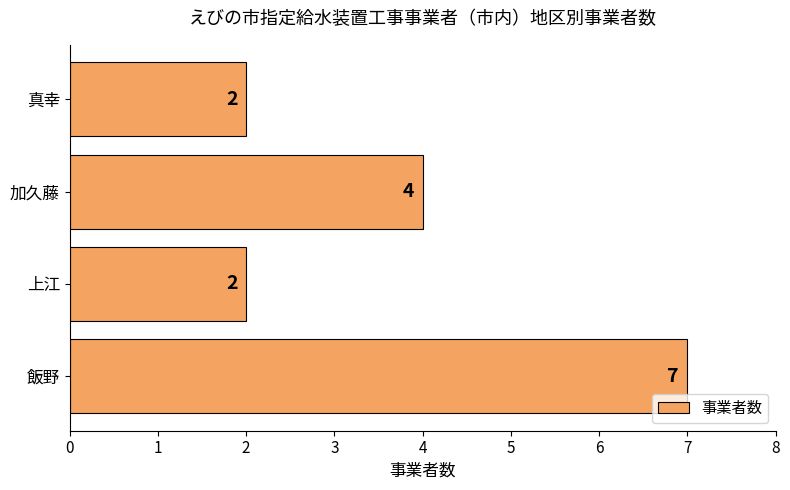

What is the difference between the maximum and second lowest values?

5